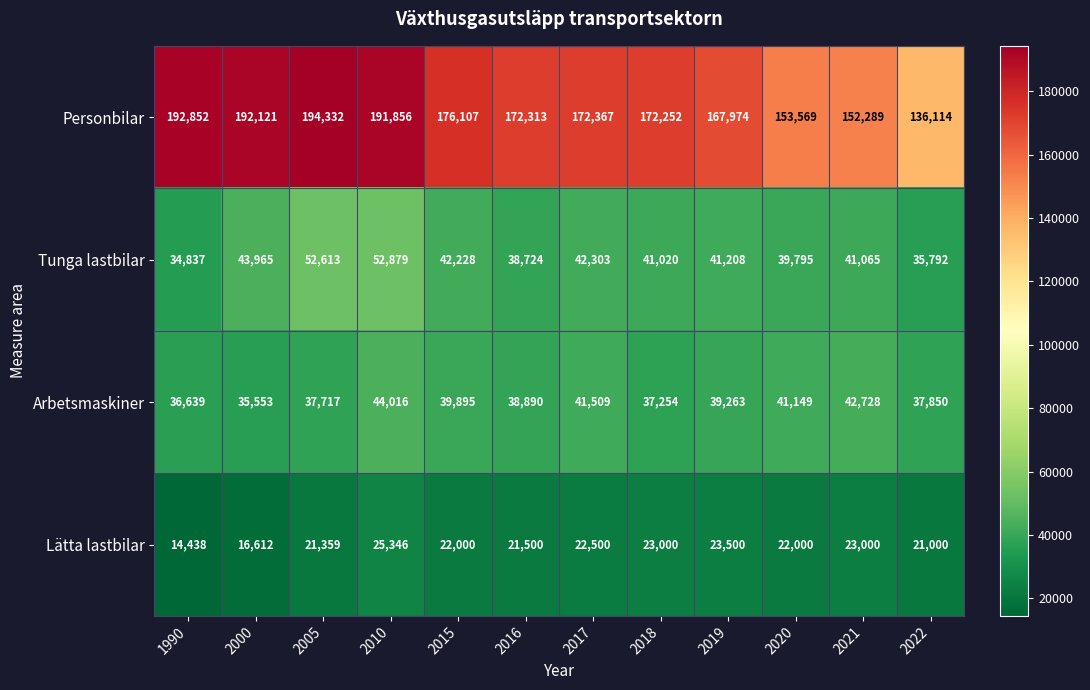

True or false: Personbilar has a value of 218283 at 2022.

False